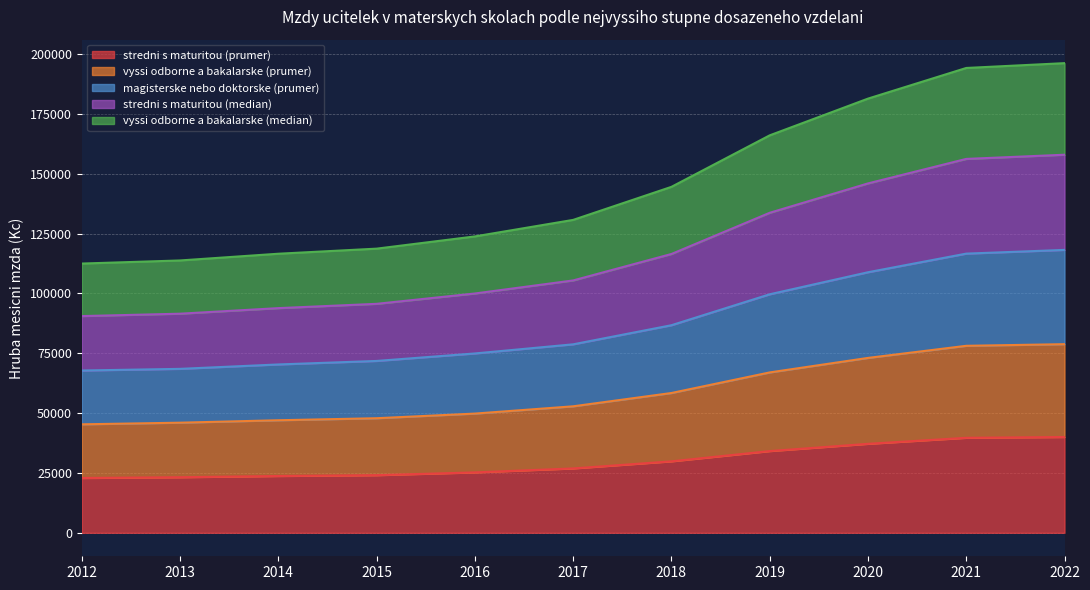

Which series changed the most between 2015 and 2016?

vyssi odborne a bakalarske (prumer)